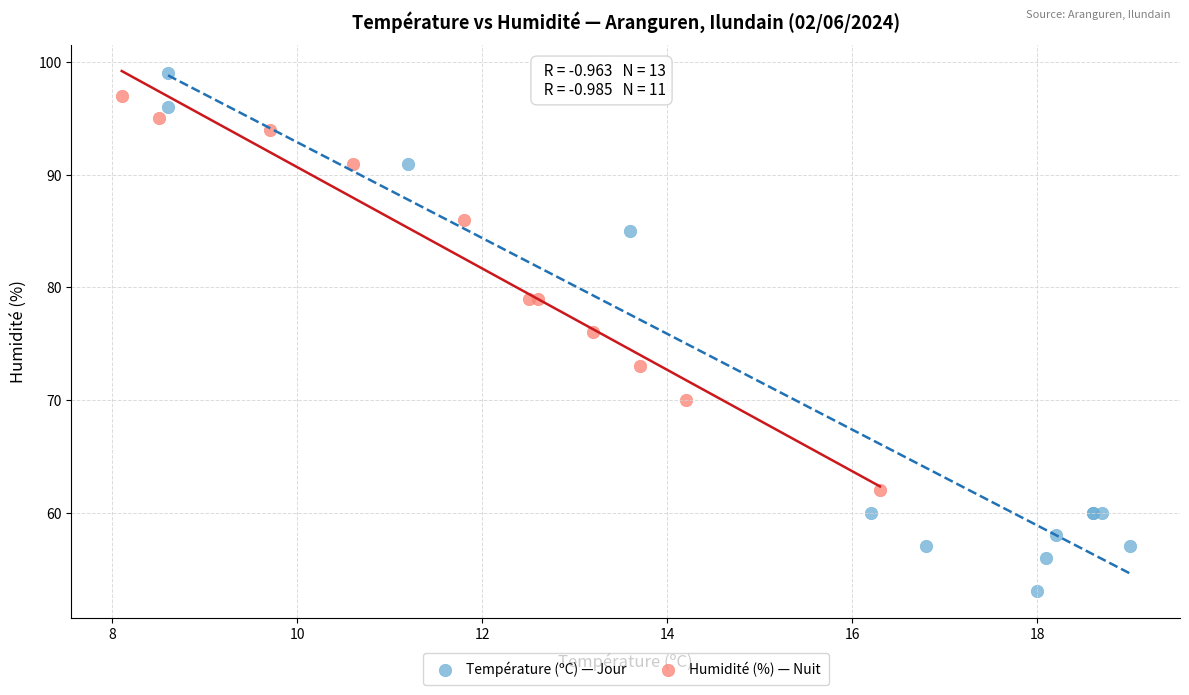

Which series reaches the minimum Y coordinate?

Température (ºC) — Jour